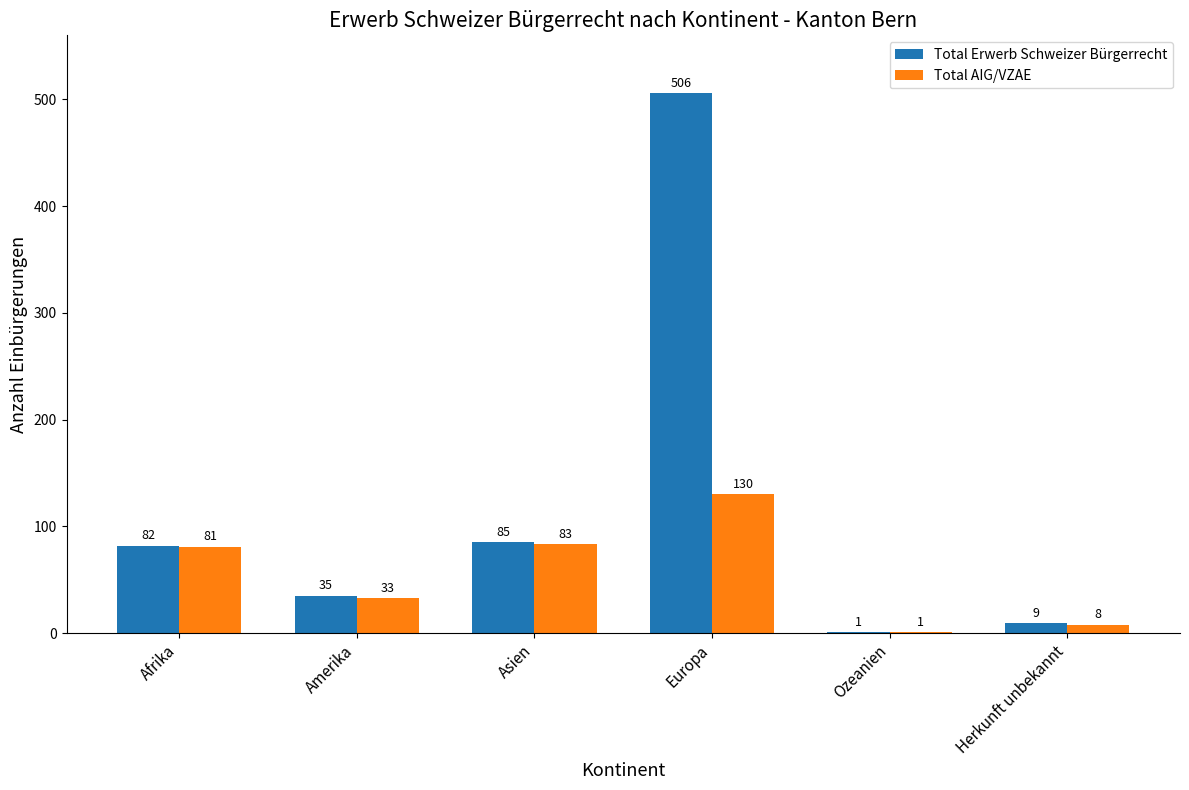

At which label is Total Erwerb Schweizer Bürgerrecht closest to 253?

Asien